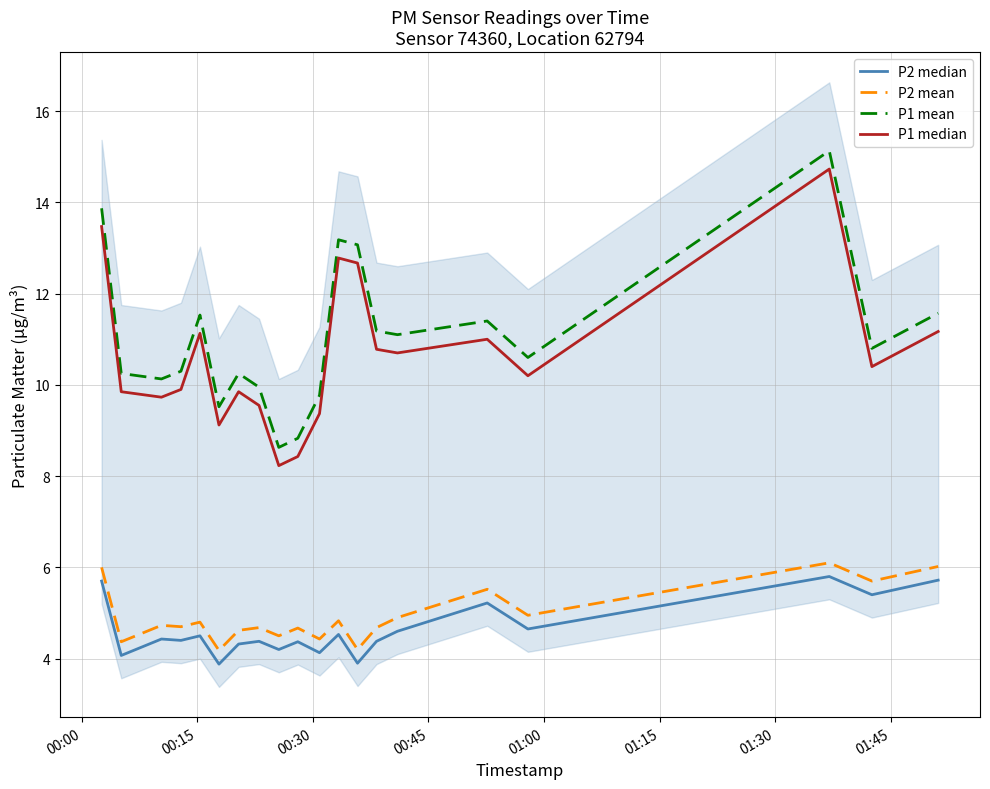

What is the highest value of the P1 mean series?

15.1